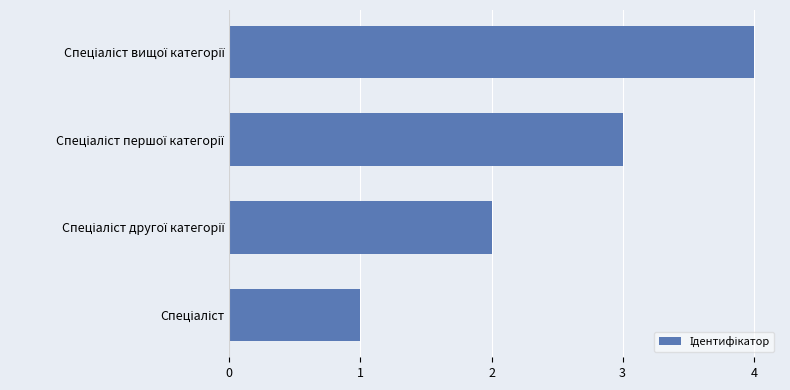

What is the difference between the maximum and minimum values?

3